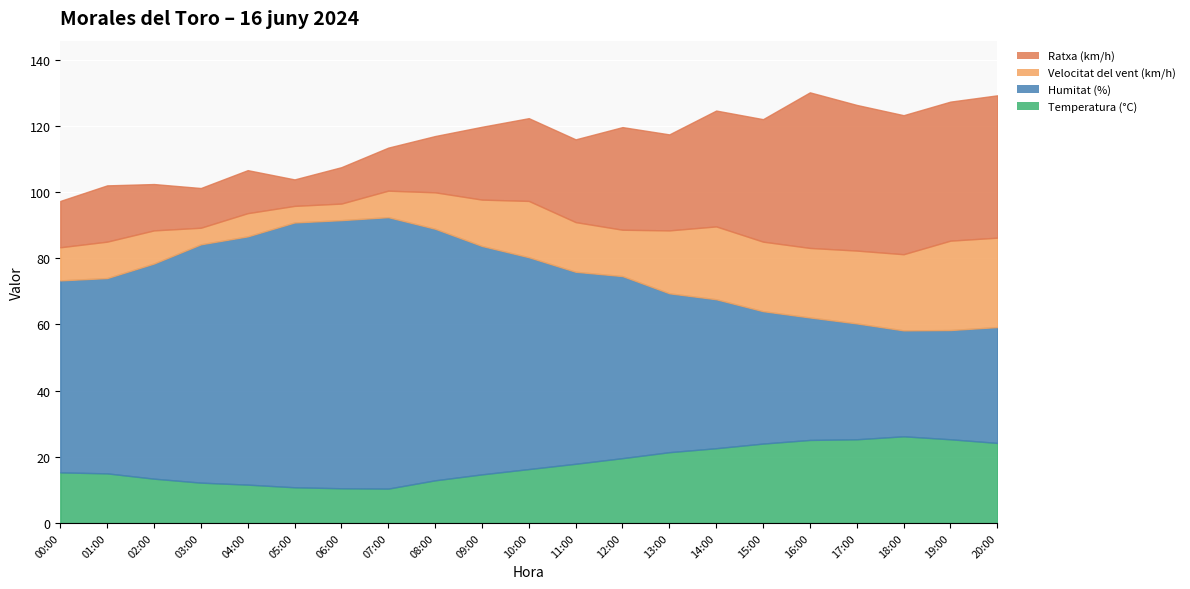

True or false: Humitat (%) and Temperatura (°C) intersect in this chart.

False